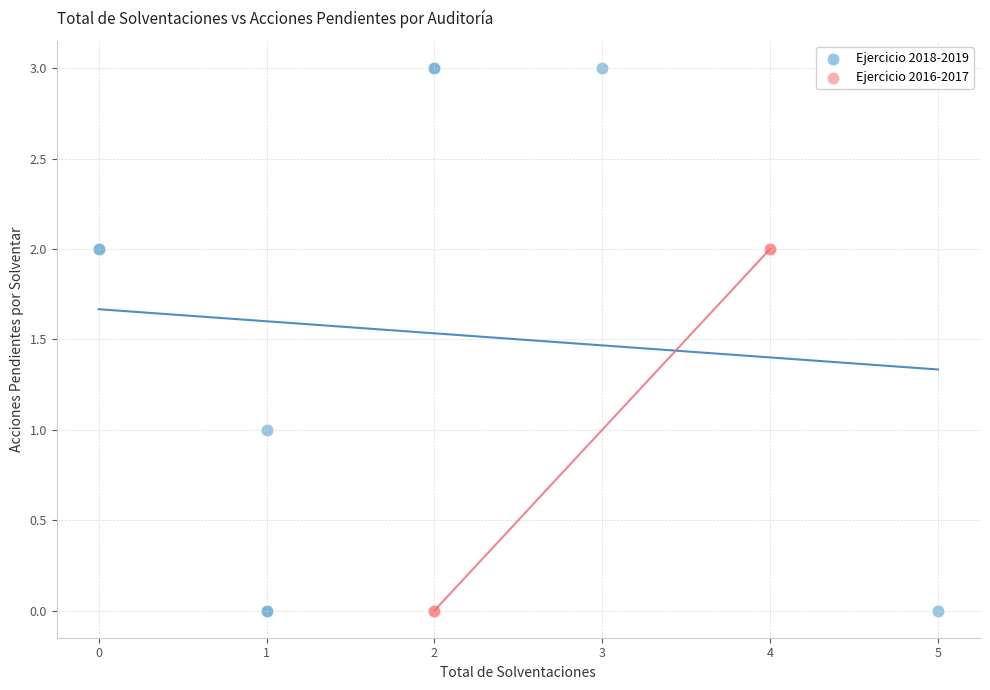

Which series has the largest Y range (max minus min)?

Ejercicio 2018-2019